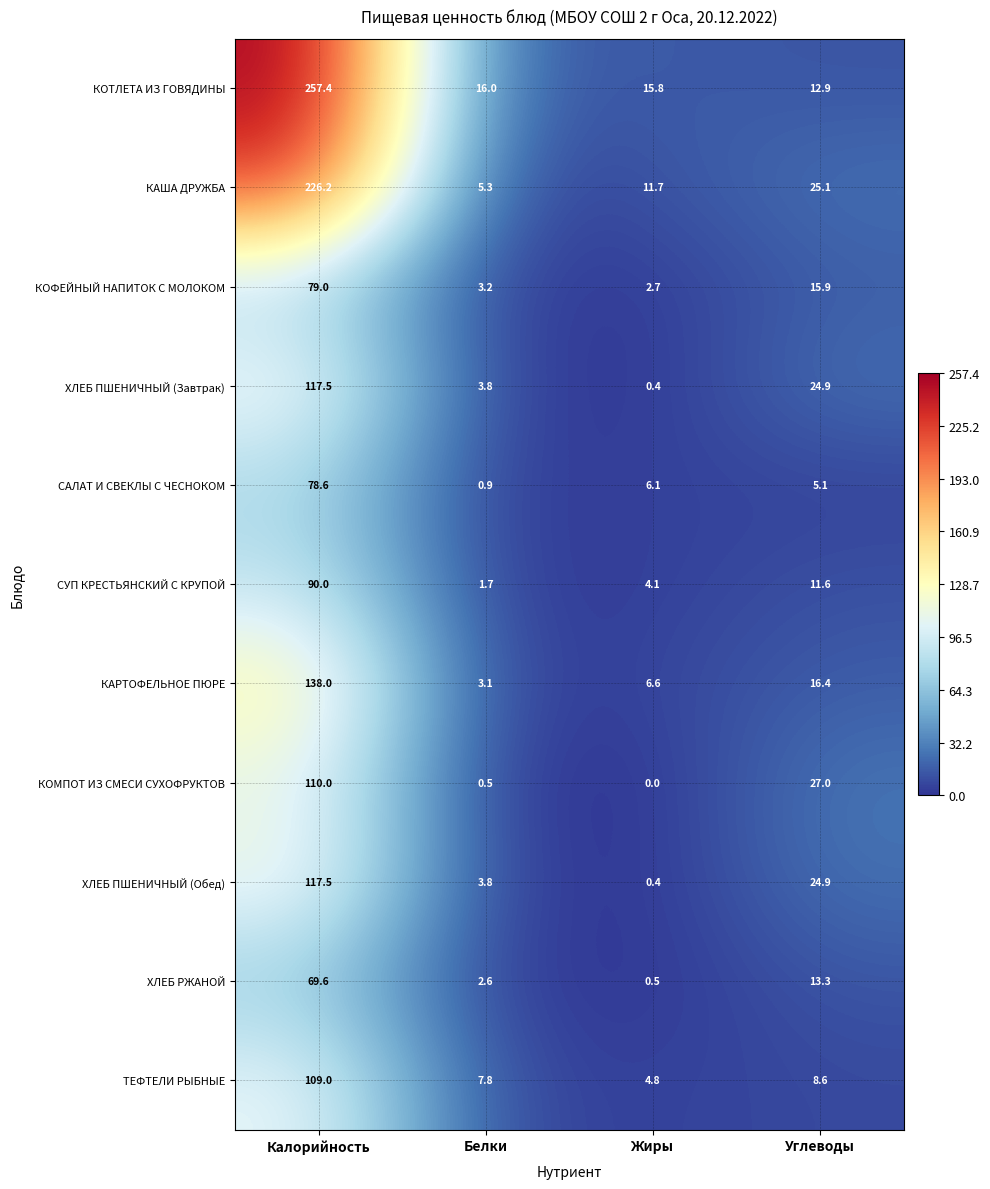

How many data points does each series have?

4